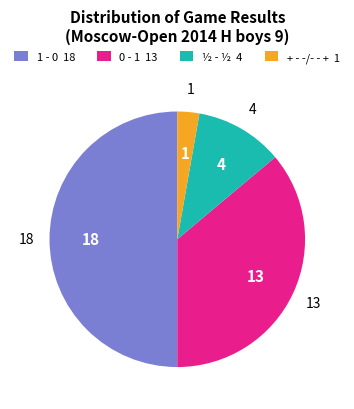

Do 1 - 0 18 and ½ - ½ 4 together represent more than half of the pie?

Yes